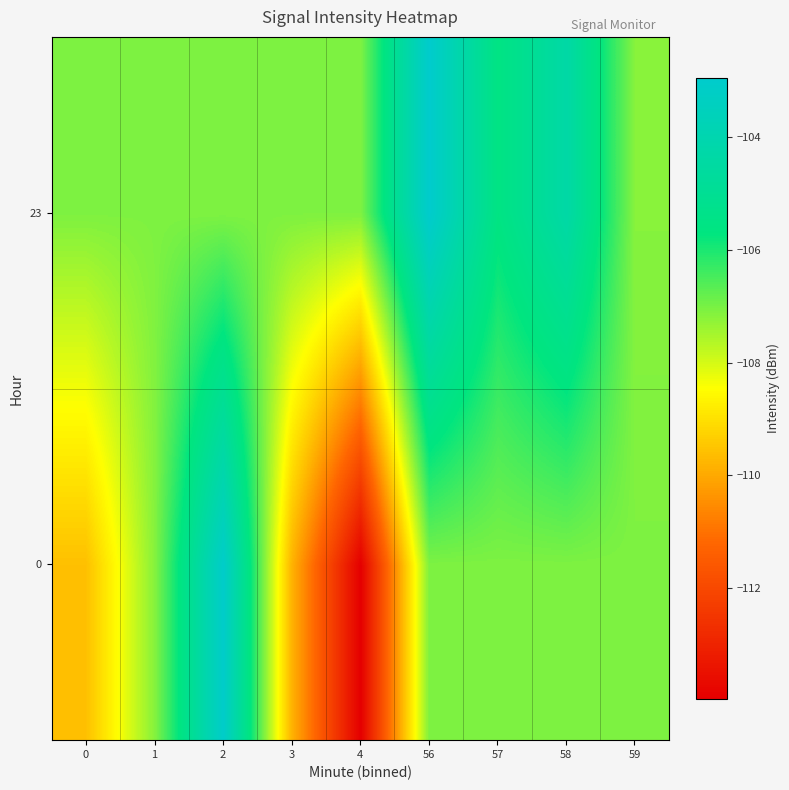

At 59, list the series in order from smallest to largest.

23, 0